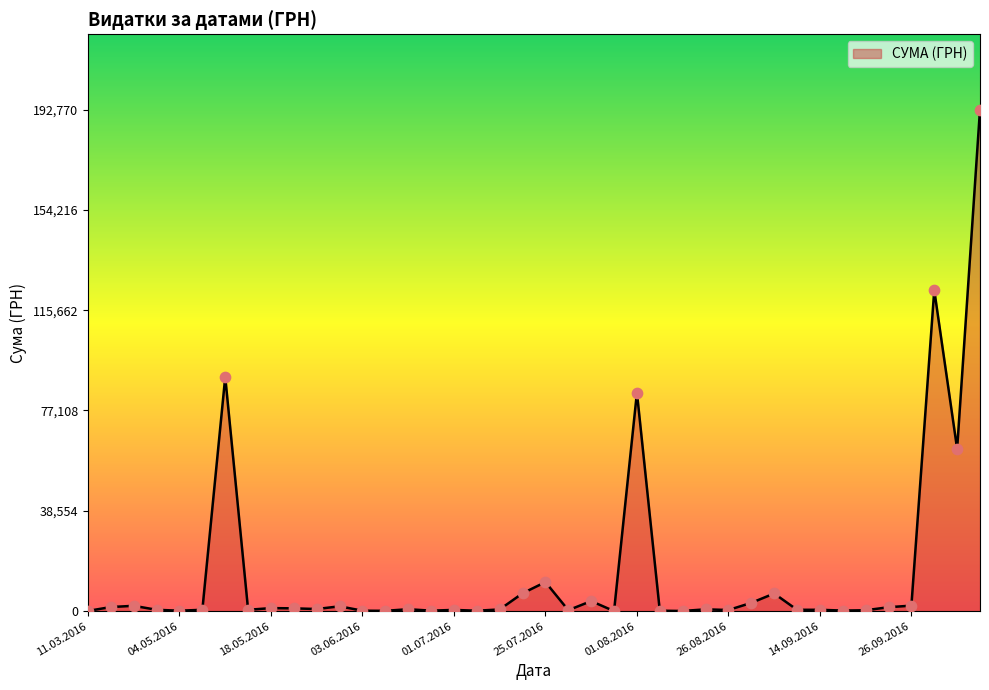

What is the greatest value displayed?

192770.5